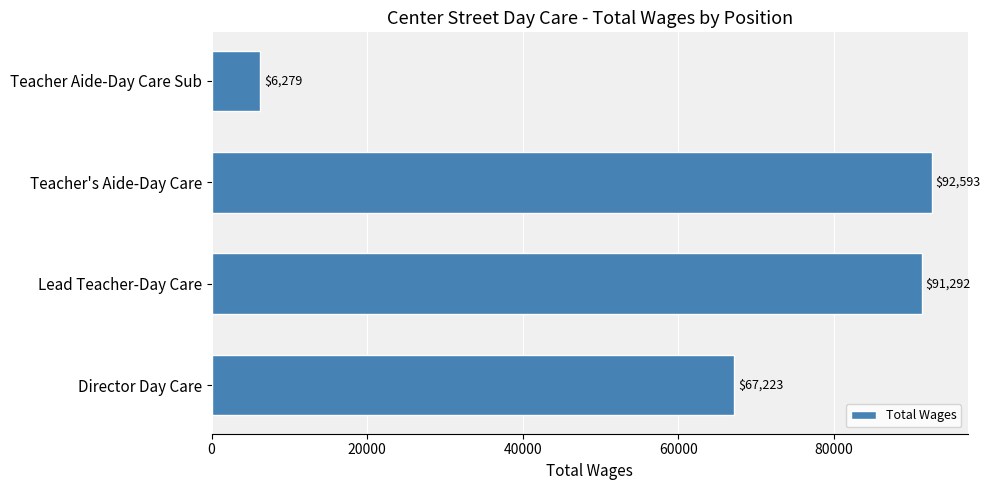

What is the smallest value displayed?

6279